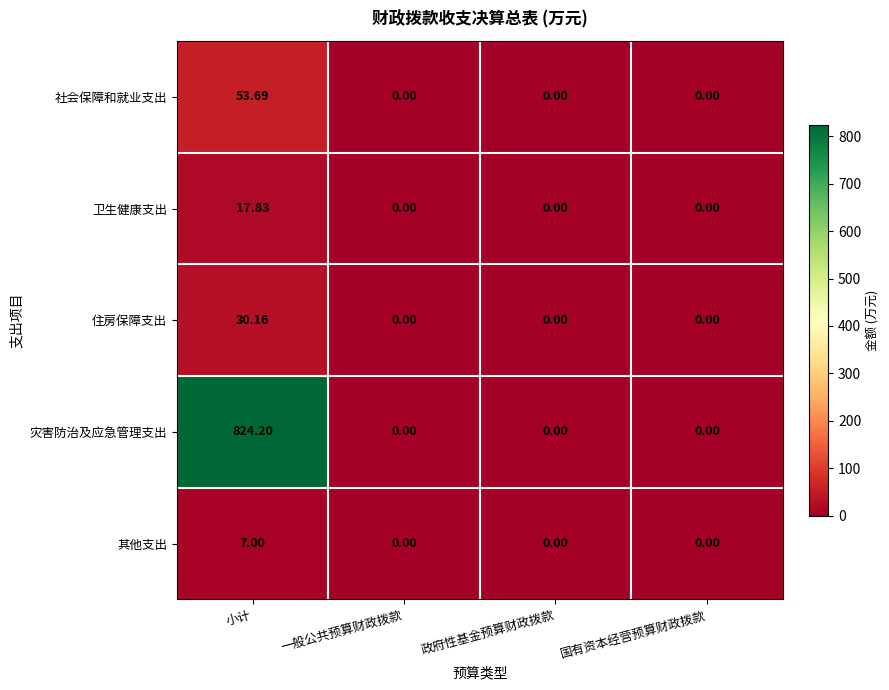

List the series in order of their peak value, highest first.

灾害防治及应急管理支出, 社会保障和就业支出, 住房保障支出, 卫生健康支出, 其他支出